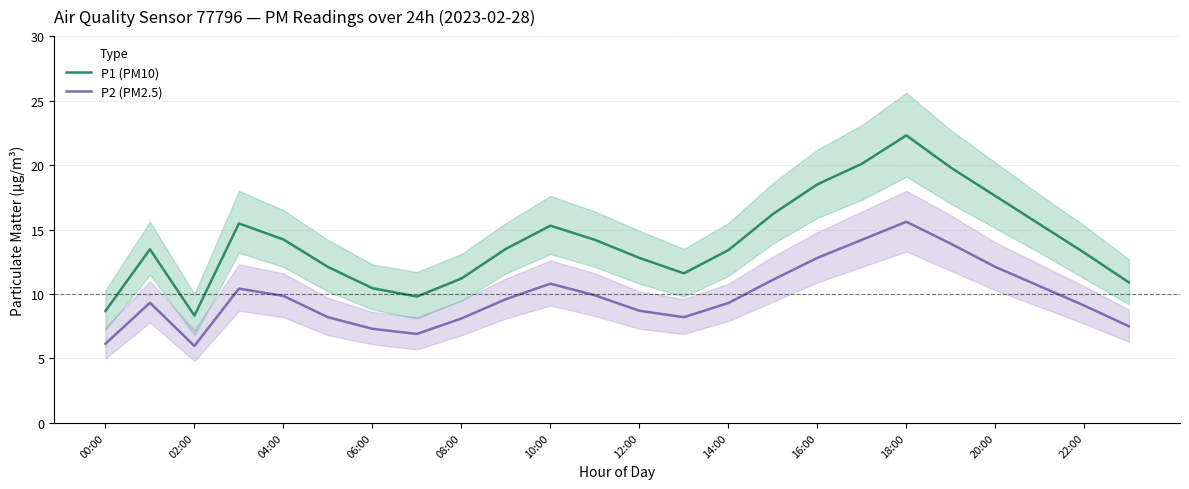

In P2 (PM2.5), how many points are higher than both neighbors (excluding endpoints)?

4